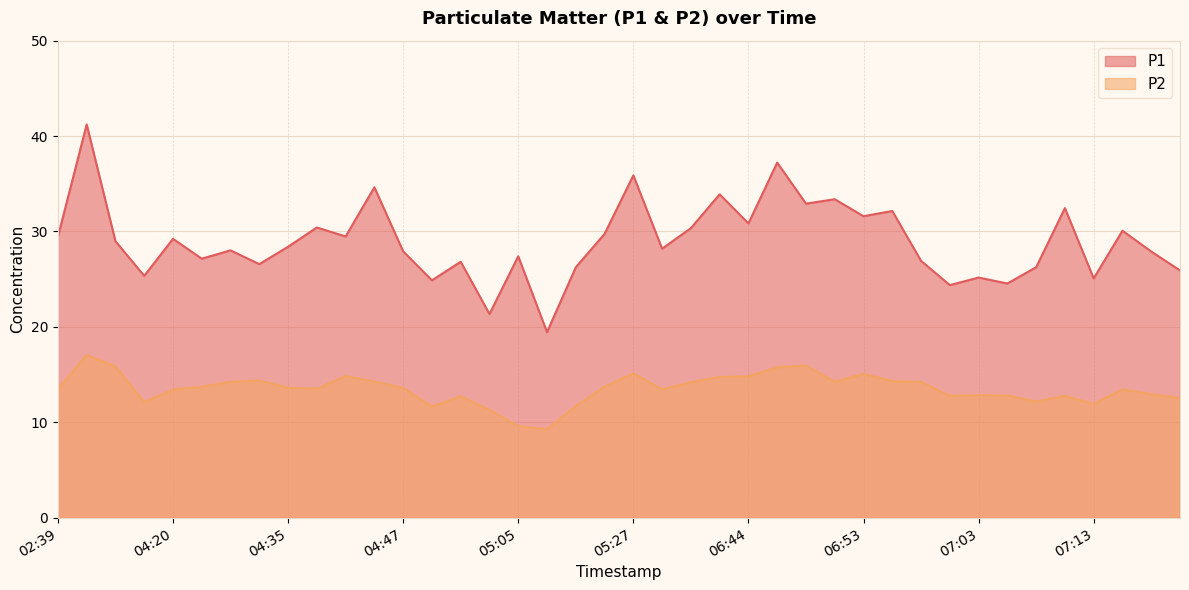

What is the sum of all P2 values?

540.3